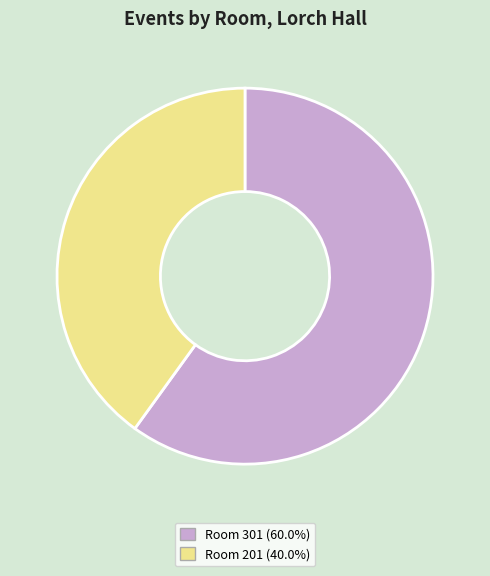

Does Room 301 (60.0%) represent more than half of the total?

Yes